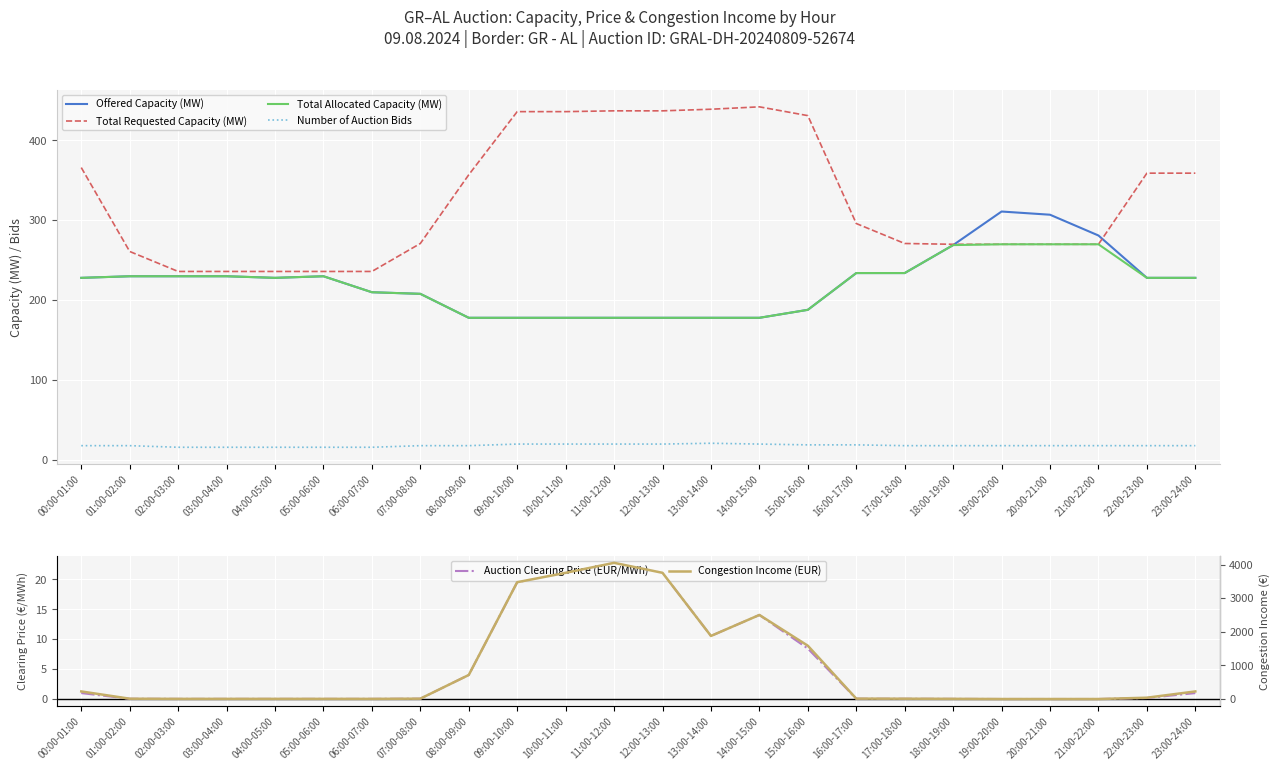

How many series are shown in this chart?

6